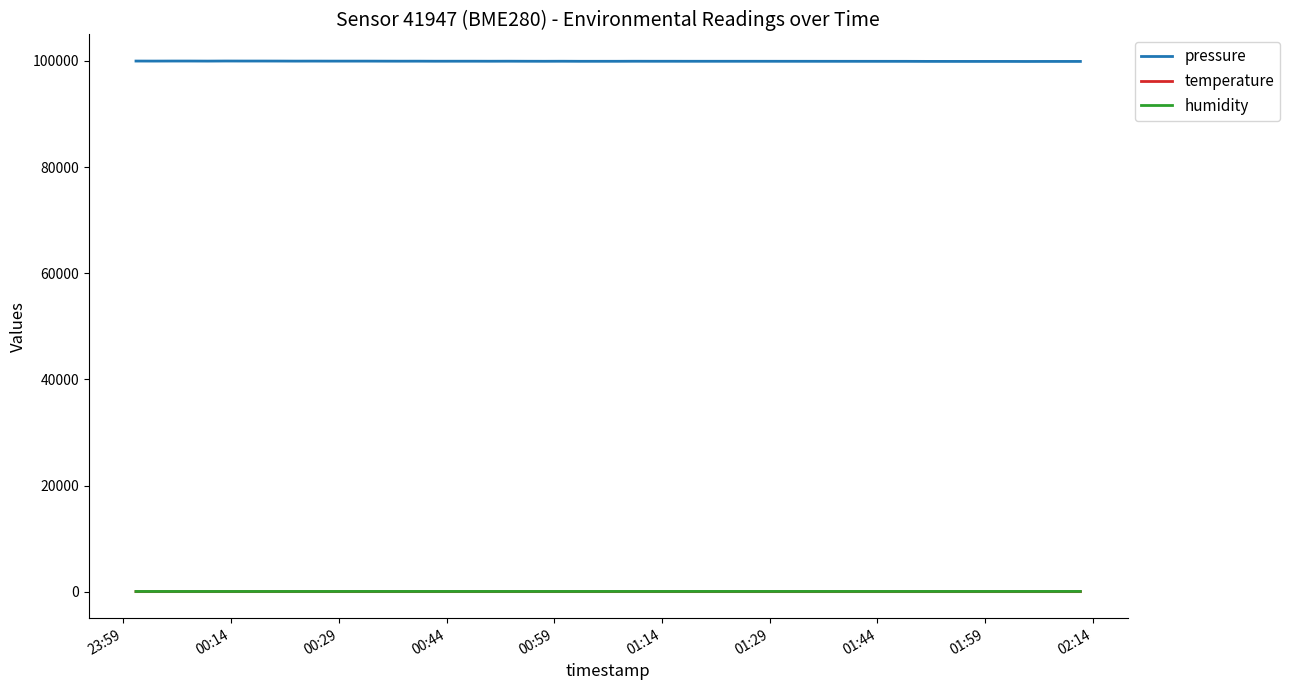

Which series has the largest total across all categories?

pressure